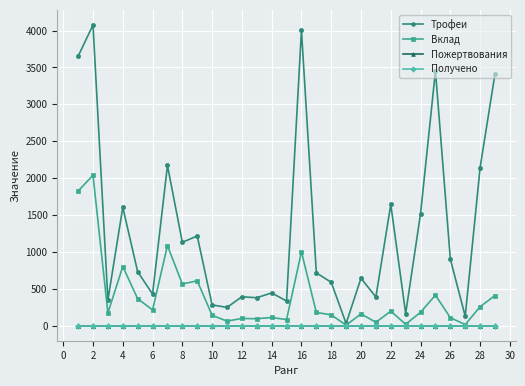

Is this an area chart (filled region under the line)?

No